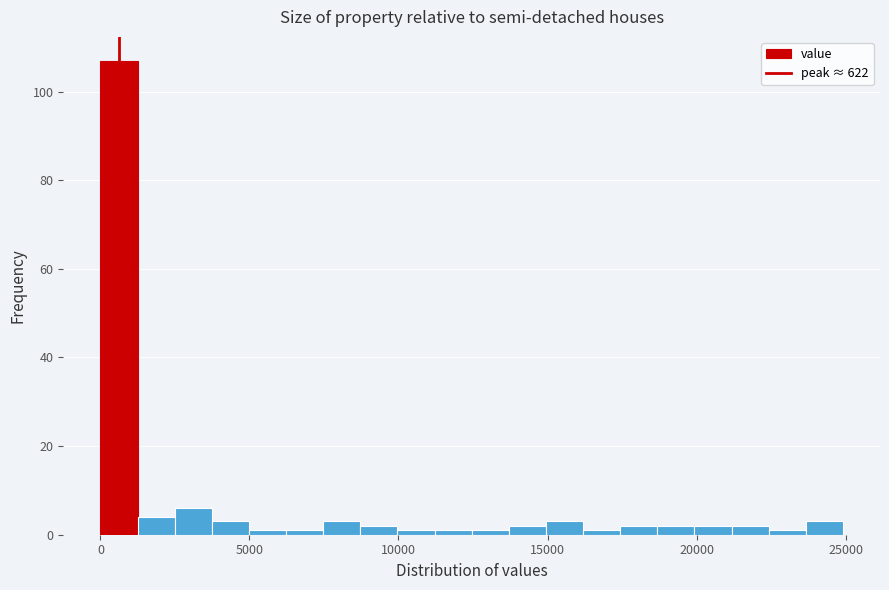

Read against the x-axis, roughly where is the centre of the tallest bar?

500